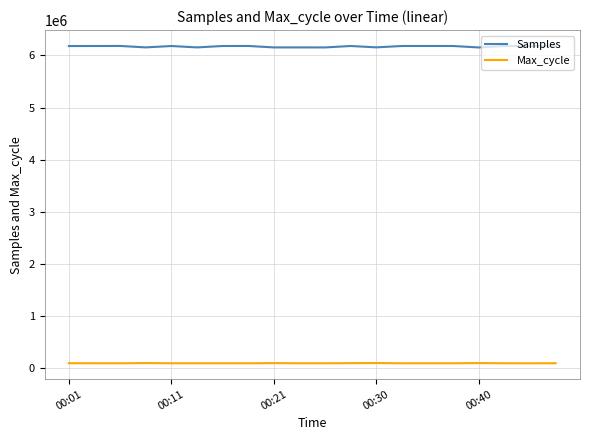

Rank the series by their average value, from highest to lowest.

Samples, Max_cycle